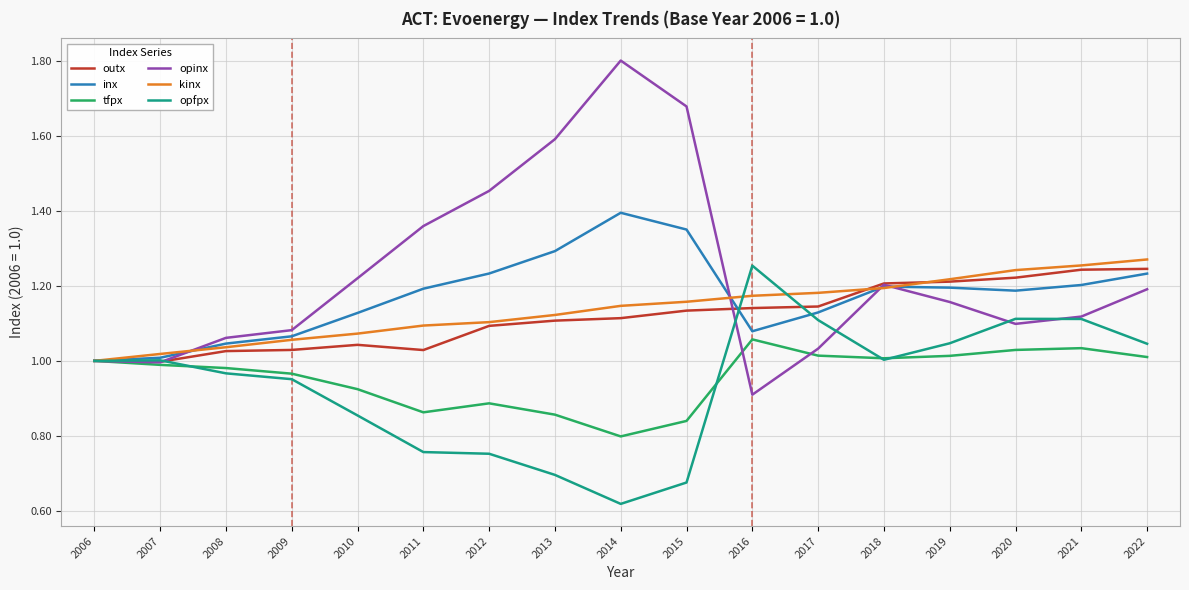

Which series has the largest range (max minus min)?

opinx